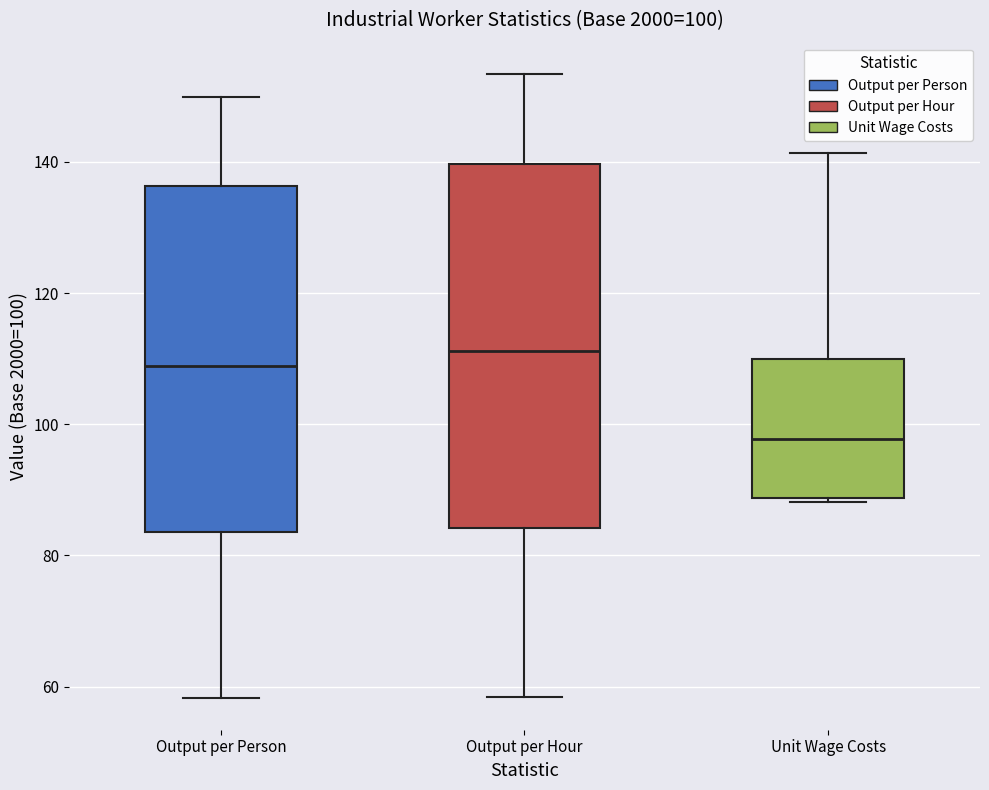

Which box's median line is the highest?

Output per Hour